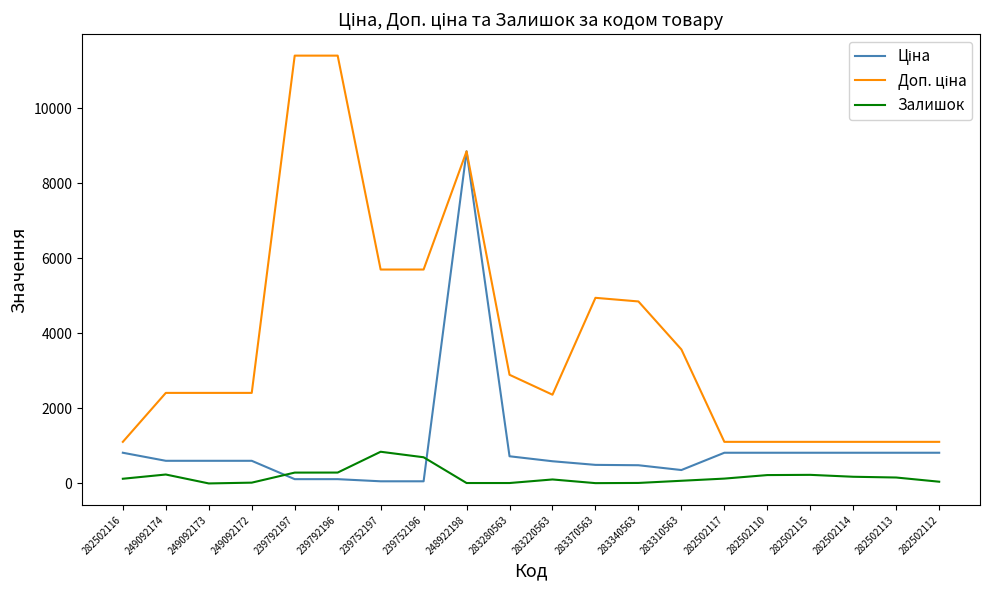

At which category is the sum across all series the highest?

248922198